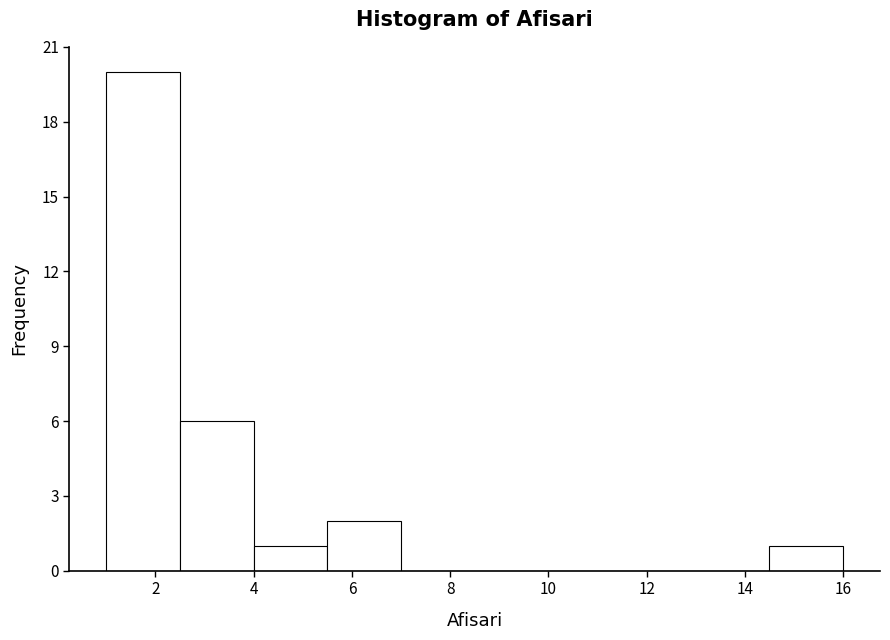

Reading left to right, list every bar in this chart as the range it spans on the x-axis followed by its height. Neither the bar edges nor the heights are printed on the chart, so give them approximately, as read against the axes.

1.0 to 2.5: 20
2.5 to 4.0: 6
4.0 to 5.5: 1
5.5 to 7.0: 2
7.0 to 8.5: 0
8.5 to 10.0: 0
10.0 to 11.5: 0
11.5 to 13.0: 0
13.0 to 14.5: 0
14.5 to 16.0: 1